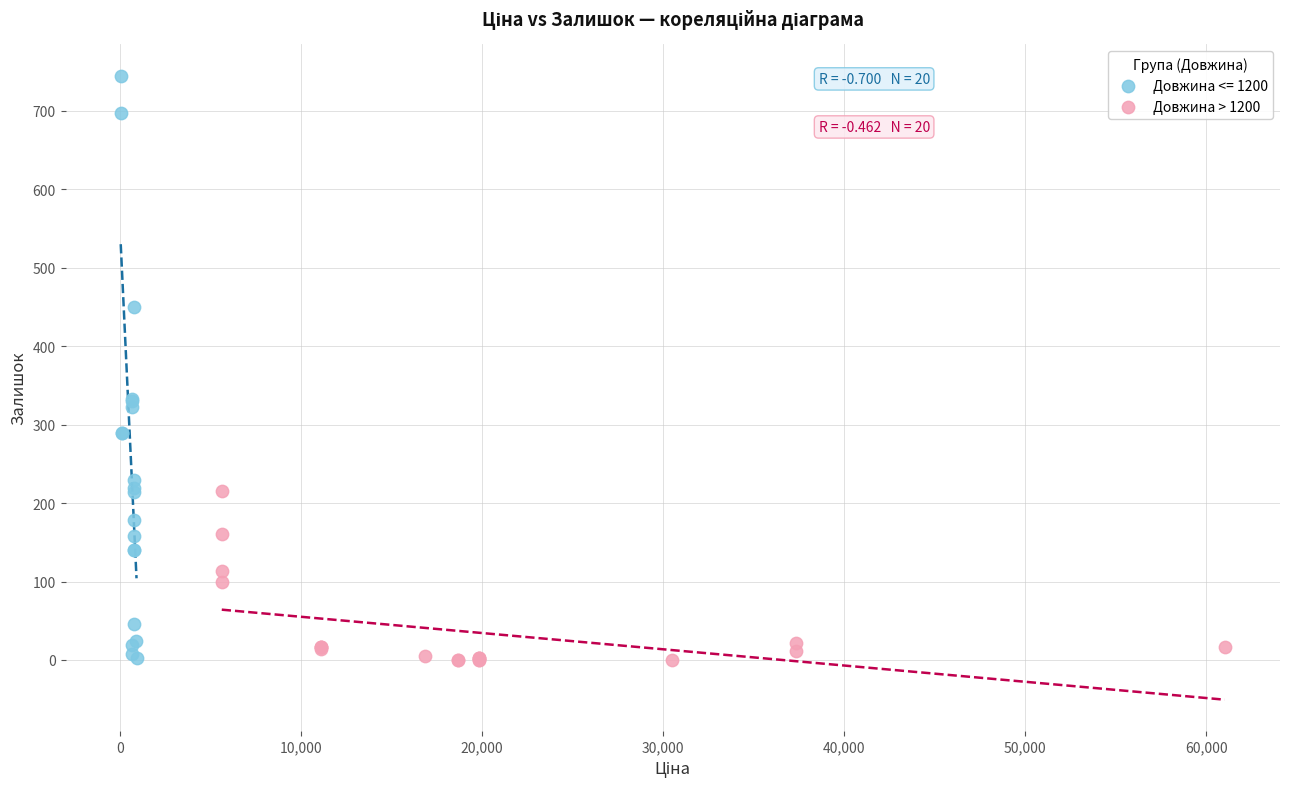

Which series has the widest spread of Y values?

Довжина <= 1200